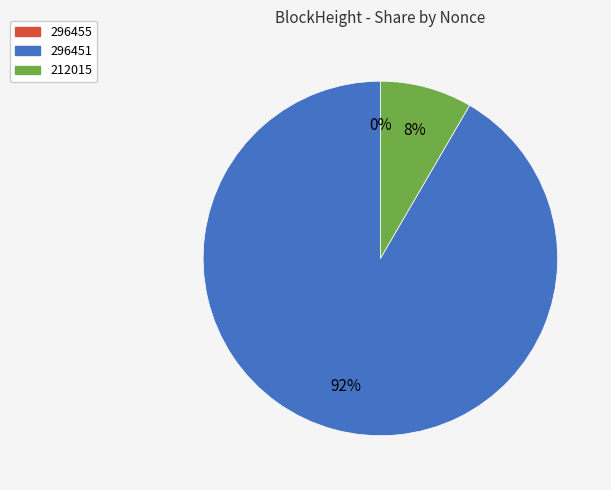

Combined, do 212015 and 296451 account for over 50%?

Yes